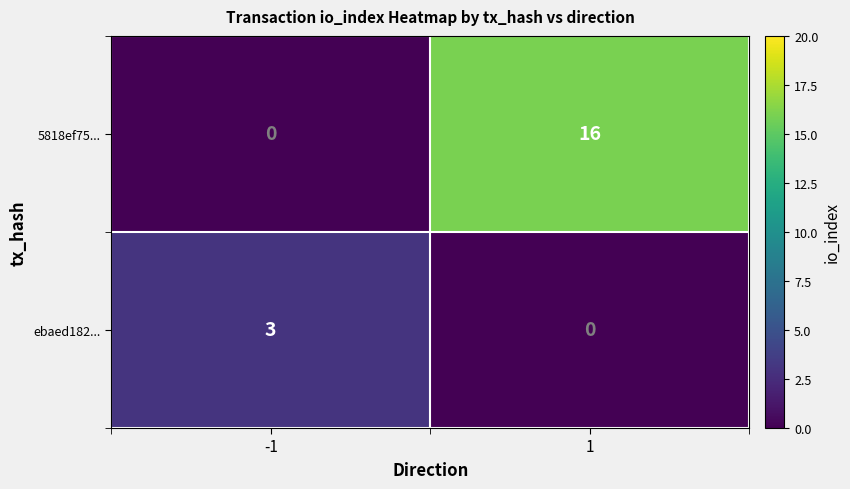

List the series in order of their peak value, lowest first.

ebaed182..., 5818ef75...